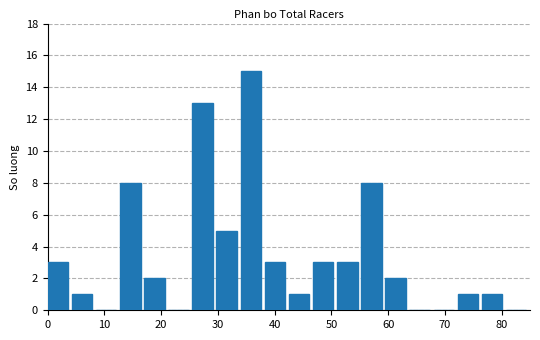

How tall is the bar that spans 43 to 47 on the x-axis? Neither the bar edges nor the heights are printed on the chart, so give them approximately, as read against the axes.

1